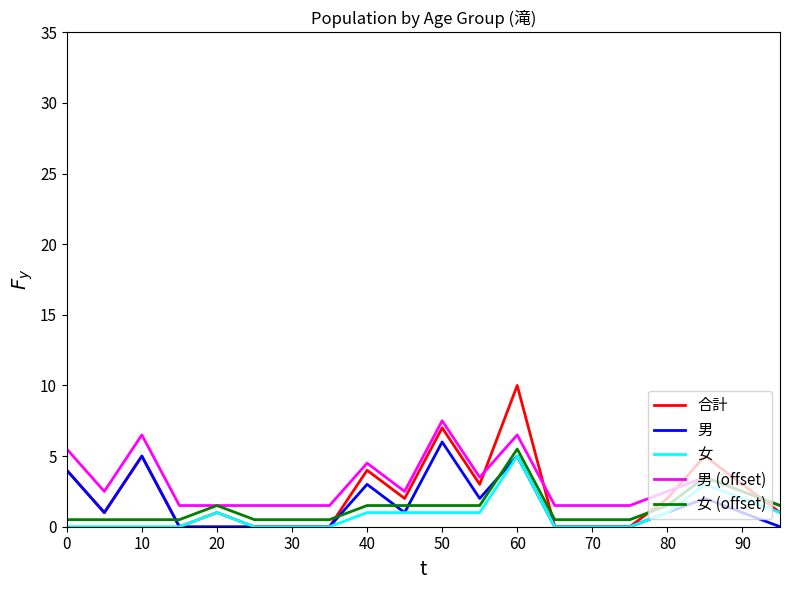

Which series has the widest spread of values?

合計